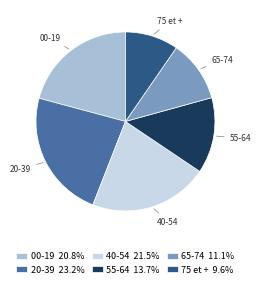

Is there a majority slice in this chart?

No